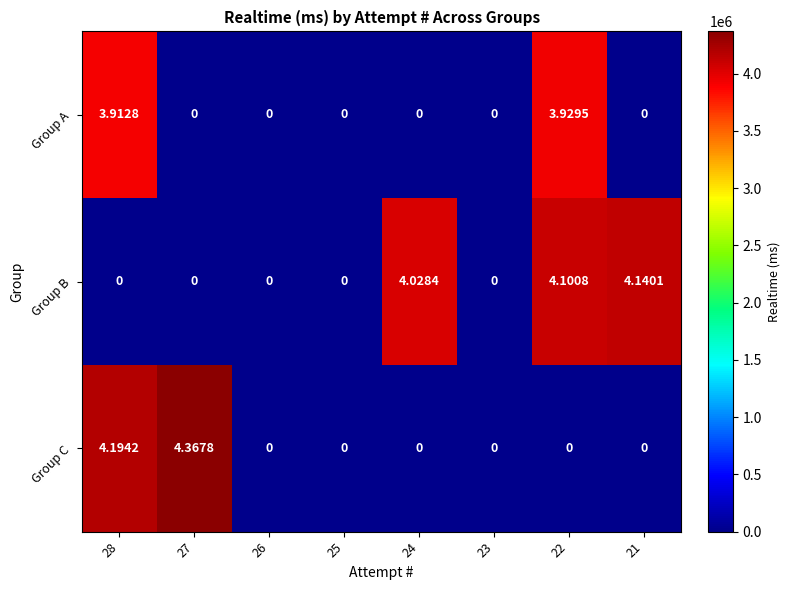

What is the total value across all series at 28?

8.1